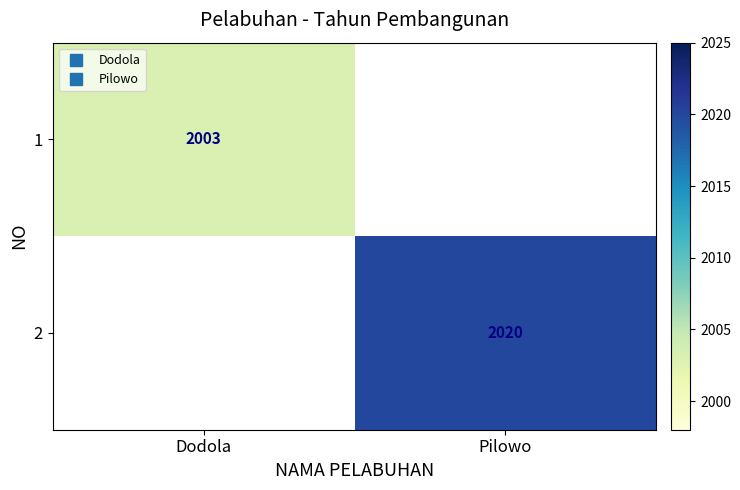

Count the number of categories in the chart.

2